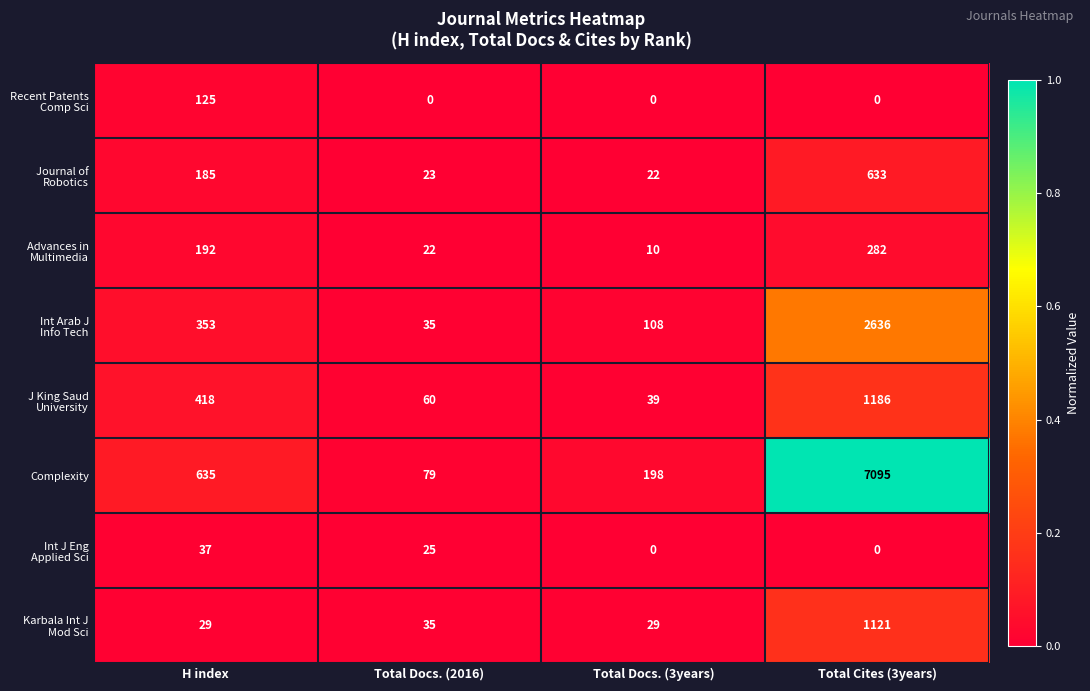

Between Total Docs. (3years) and Total Cites (3years), which series saw the biggest shift?

Complexity